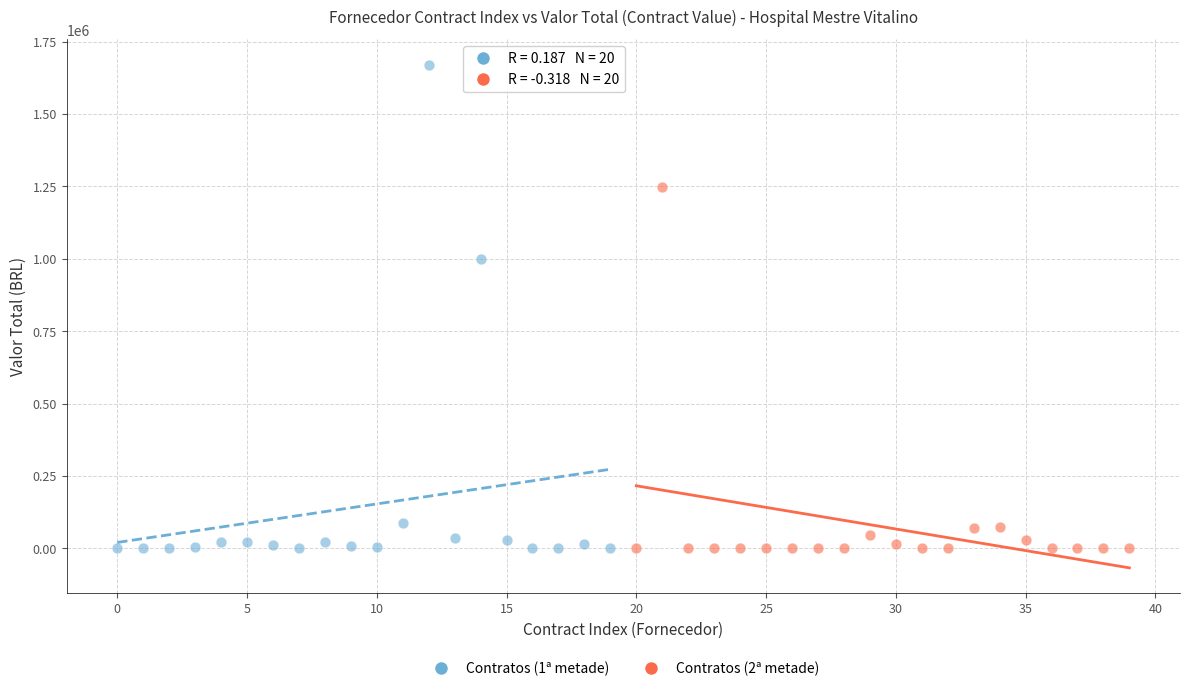

What are all the series names shown in the legend?

Contratos (1ª metade), Contratos (2ª metade)